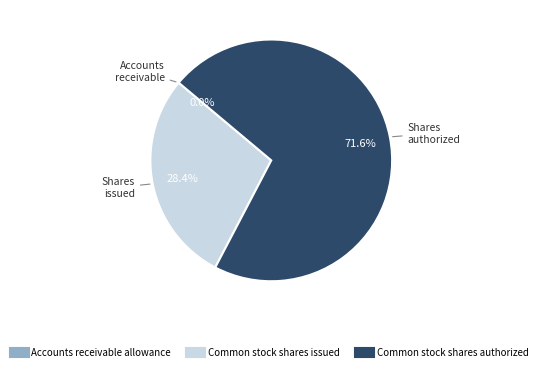

Which category has the biggest portion of the pie?

Common stock shares authorized